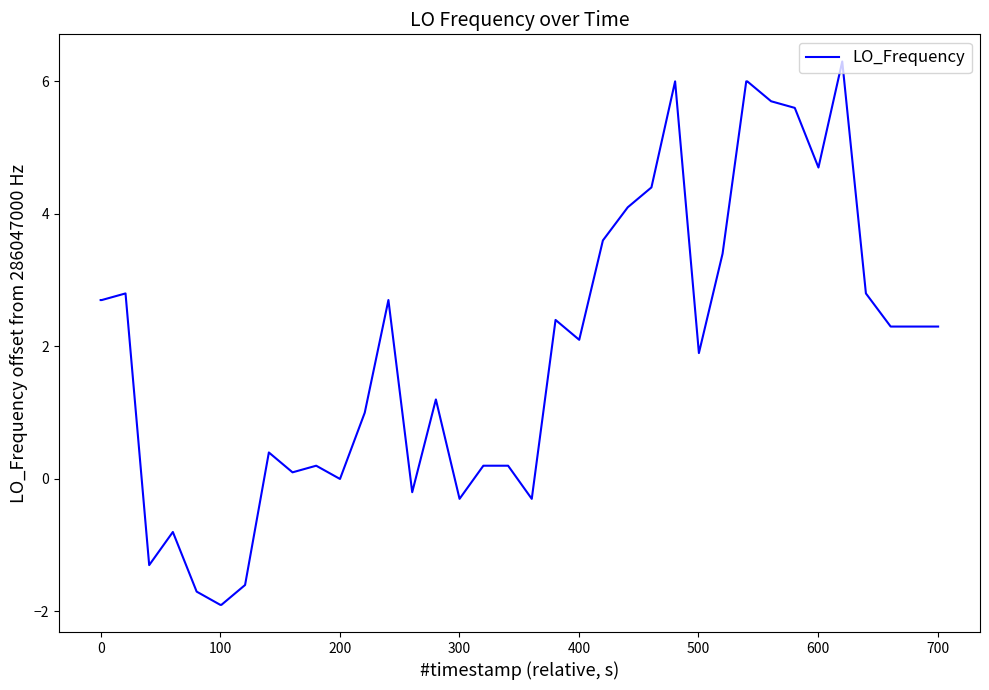

What is the minimum value shown in the chart?

-1.9